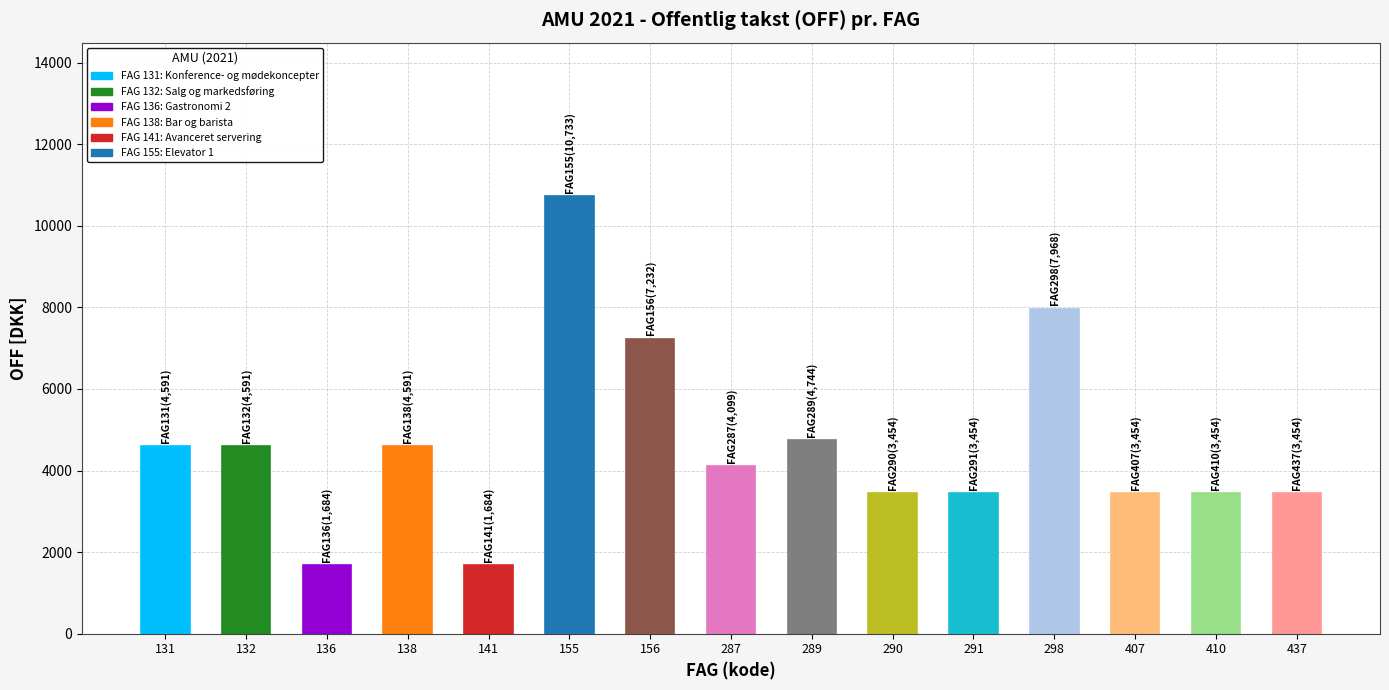

The chart shows a value of 1946 at 289. True or false?

False